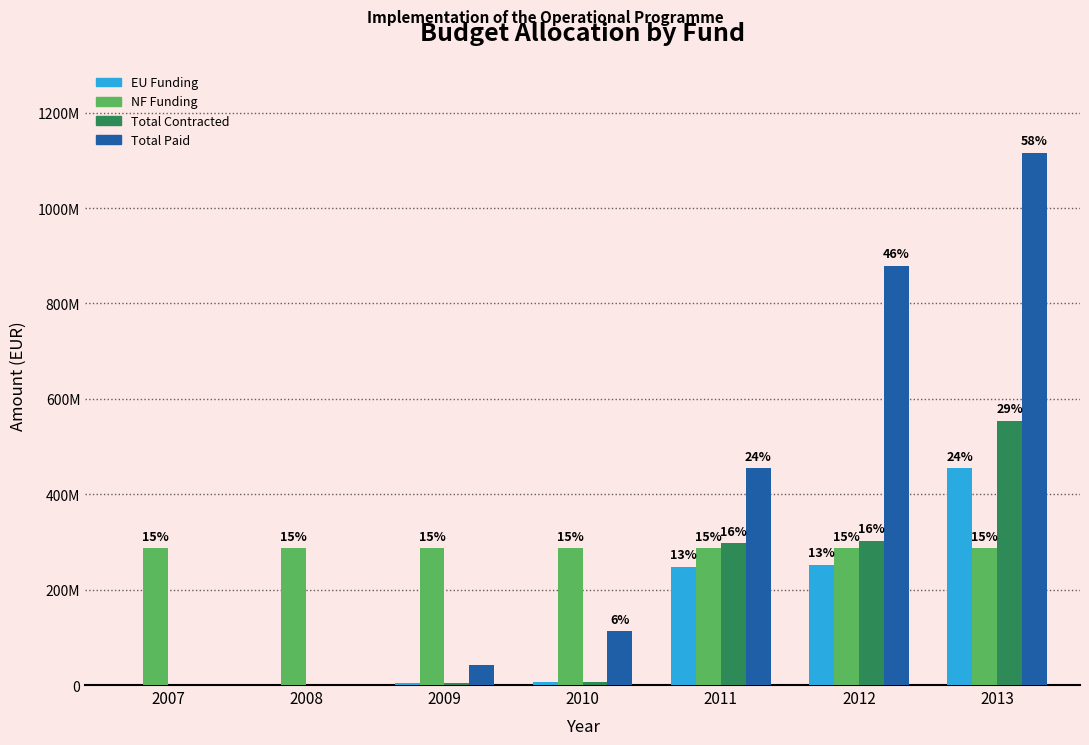

What are all the series names shown in the legend?

EU Funding, NF Funding, Total Contracted, Total Paid